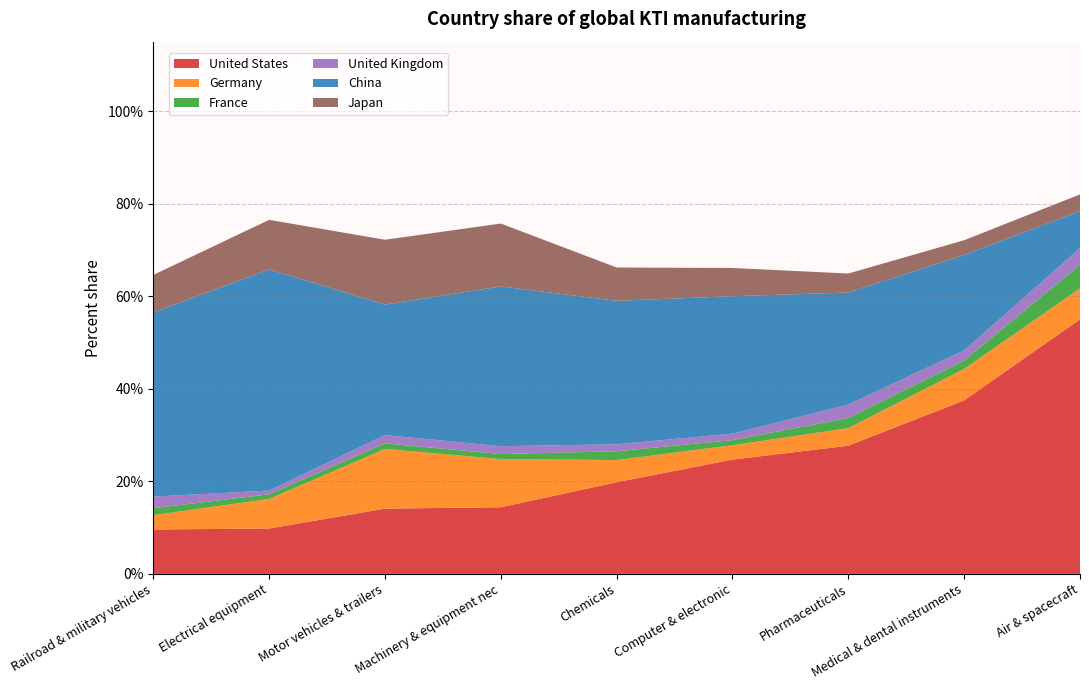

What is the label of the 7th point from the right?

Motor vehicles & trailers